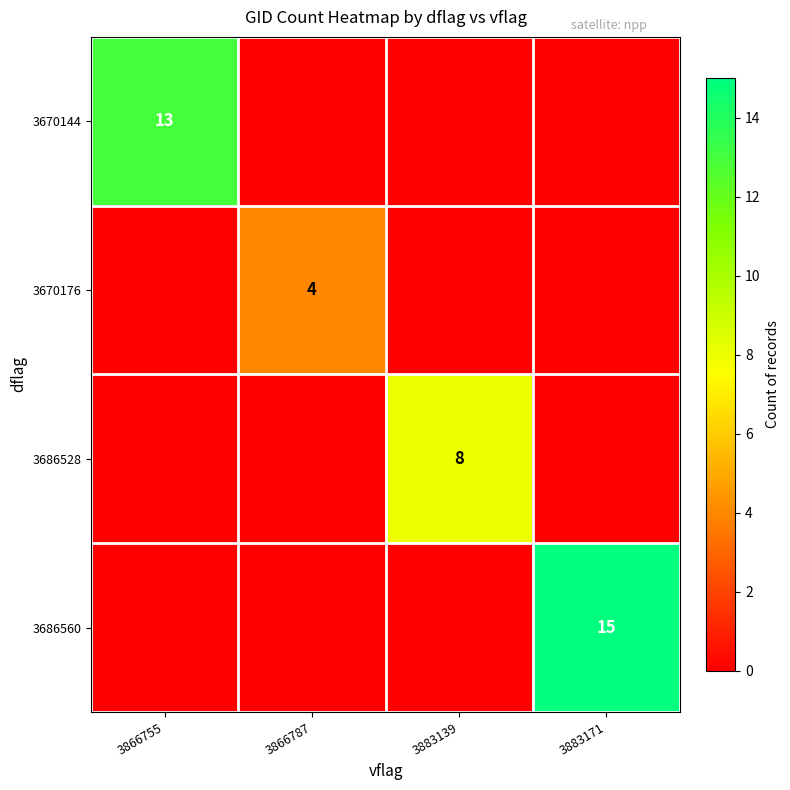

What is the sum of the row_0 values at 3866787 and 3866755?

13